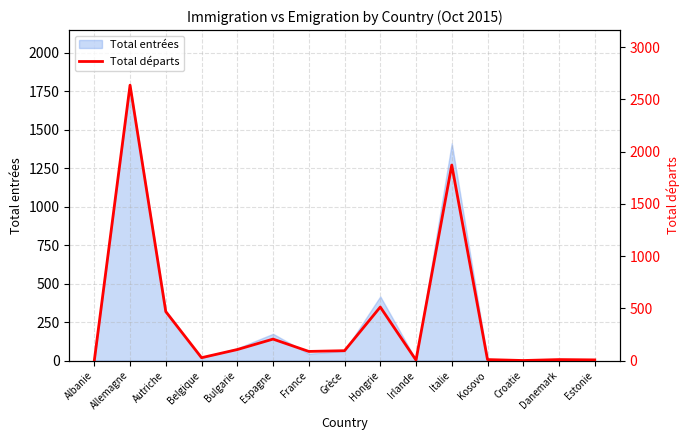

What is the greatest value displayed?

2637